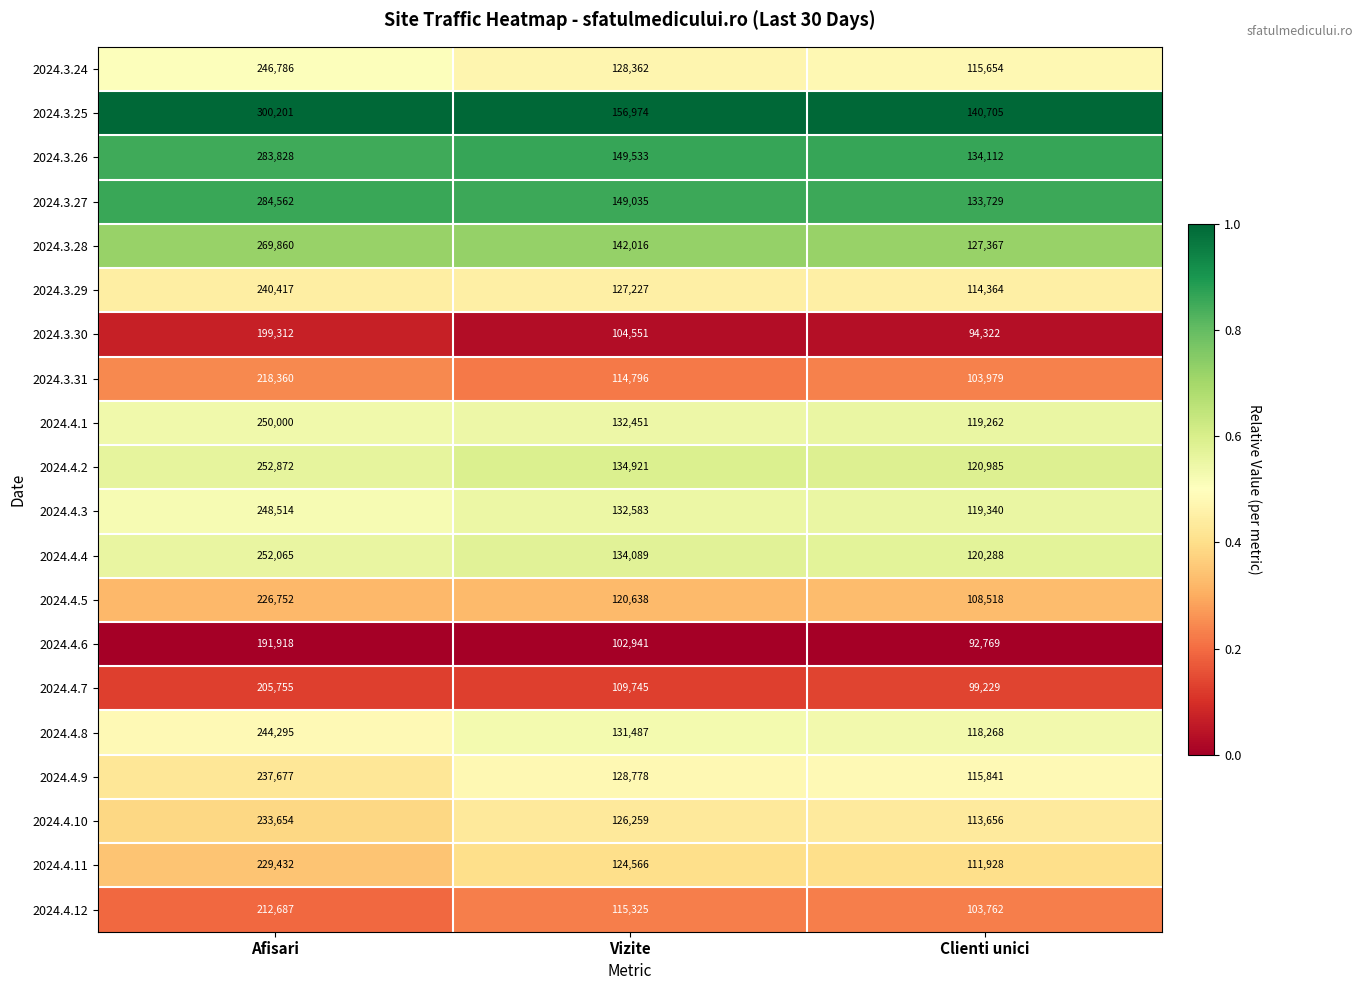

What is the difference between the second highest and minimum values in the 2024.3.26 series?

15421